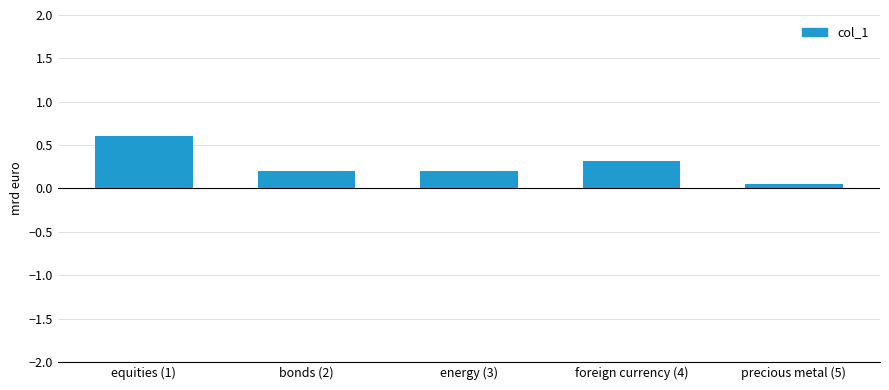

What is the approximate value at foreign currency (4)?

0.3